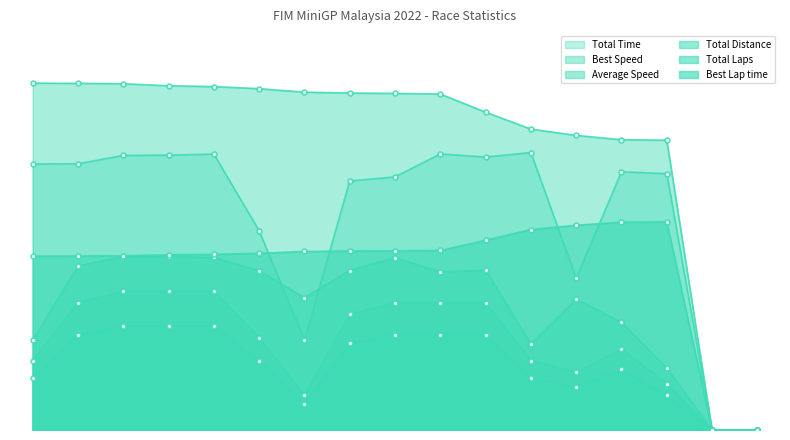

Reading left to right, list all the values displayed in this chart.

Best Lap time: Adib Arsyad=50.1	Muhammad Arash=50.2	Muhammad Adib Asri=50.2	Ang Beng Seang=50.5	Muhammad Aqid Jumali=50.6	Muhammad Harith=50.9	Muhammad Muttaqin=51.5	Ilham Kamal=51.6	Muhamad Akhmal Jais=51.7	Noor Edrin Ezurin=51.8	Azrul nizam=54.7	Khairul Affendi=57.8	Fakhrul Feekry=59.0	Shaziq Shah=59.9	Reffy Kamar=60.0	Fikri Abdul Mansor=0.0	Muhammad Fairuz Nasir=0.0
Total Time: Adib Arsyad=76.7	Muhammad Arash=76.7	Muhammad Adib Asri=79.2	Ang Beng Seang=79.2	Muhammad Aqid Jumali=79.5	Muhammad Harith=57.5	Muhammad Muttaqin=25.9	Ilham Kamal=71.8	Muhamad Akhmal Jais=73.0	Noor Edrin Ezurin=79.6	Azrul nizam=78.7	Khairul Affendi=80.0	Fakhrul Feekry=43.7	Shaziq Shah=74.4	Reffy Kamar=73.9	Fikri Abdul Mansor=0.0	Muhammad Fairuz Nasir=0.0
Best Speed: Adib Arsyad=100.0	Muhammad Arash=99.9	Muhammad Adib Asri=99.8	Ang Beng Seang=99.2	Muhammad Aqid Jumali=99.0	Muhammad Harith=98.4	Muhammad Muttaqin=97.4	Ilham Kamal=97.2	Muhamad Akhmal Jais=97.0	Noor Edrin Ezurin=96.9	Azrul nizam=91.6	Khairul Affendi=86.8	Fakhrul Feekry=84.9	Shaziq Shah=83.7	Reffy Kamar=83.6	Fikri Abdul Mansor=0.0	Muhammad Fairuz Nasir=0.0
Average Speed: Adib Arsyad=25.8	Muhammad Arash=47.3	Muhammad Adib Asri=50.0	Ang Beng Seang=49.9	Muhammad Aqid Jumali=49.8	Muhammad Harith=45.9	Muhammad Muttaqin=38.2	Ilham Kamal=46.0	Muhamad Akhmal Jais=49.7	Noor Edrin Ezurin=45.6	Azrul nizam=46.1	Khairul Affendi=24.7	Fakhrul Feekry=37.7	Shaziq Shah=31.0	Reffy Kamar=17.8	Fikri Abdul Mansor=0.0	Muhammad Fairuz Nasir=0.0
Total Distance: Adib Arsyad=20.0	Muhammad Arash=36.7	Muhammad Adib Asri=40.0	Ang Beng Seang=40.0	Muhammad Aqid Jumali=40.0	Muhammad Harith=26.7	Muhammad Muttaqin=10.0	Ilham Kamal=33.3	Muhamad Akhmal Jais=36.7	Noor Edrin Ezurin=36.7	Azrul nizam=36.7	Khairul Affendi=20.0	Fakhrul Feekry=16.7	Shaziq Shah=23.3	Reffy Kamar=13.3	Fikri Abdul Mansor=0.0	Muhammad Fairuz Nasir=0.0
Total Laps: Adib Arsyad=15.0	Muhammad Arash=27.5	Muhammad Adib Asri=30.0	Ang Beng Seang=30.0	Muhammad Aqid Jumali=30.0	Muhammad Harith=20.0	Muhammad Muttaqin=7.5	Ilham Kamal=25.0	Muhamad Akhmal Jais=27.5	Noor Edrin Ezurin=27.5	Azrul nizam=27.5	Khairul Affendi=15.0	Fakhrul Feekry=12.5	Shaziq Shah=17.5	Reffy Kamar=10.0	Fikri Abdul Mansor=0.0	Muhammad Fairuz Nasir=0.0